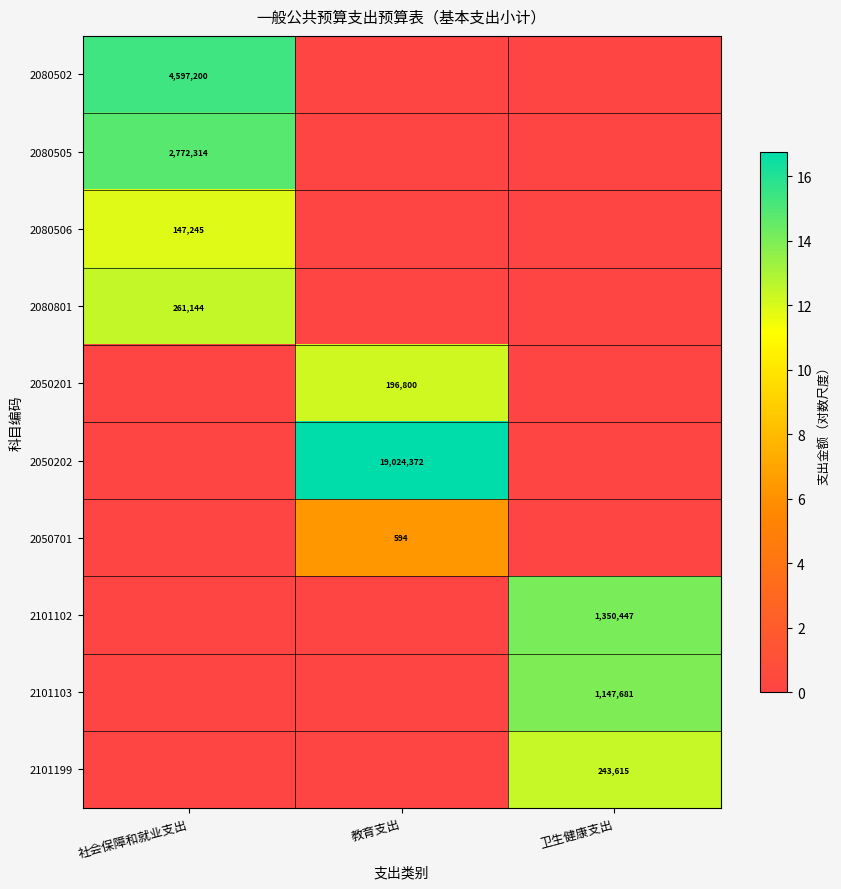

The value of 2101102 at 卫生健康支出 is 1350447. True or false?

True